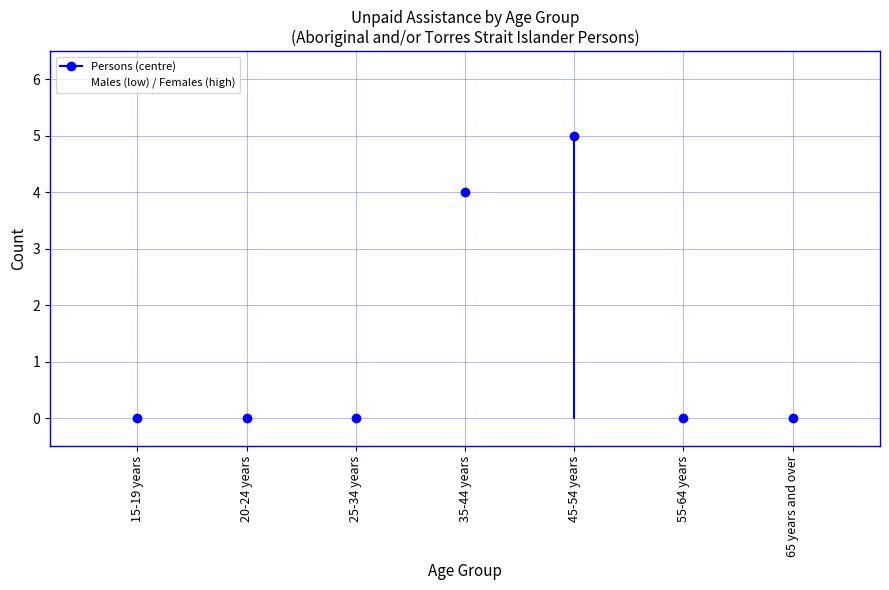

What is the greatest value displayed?

5